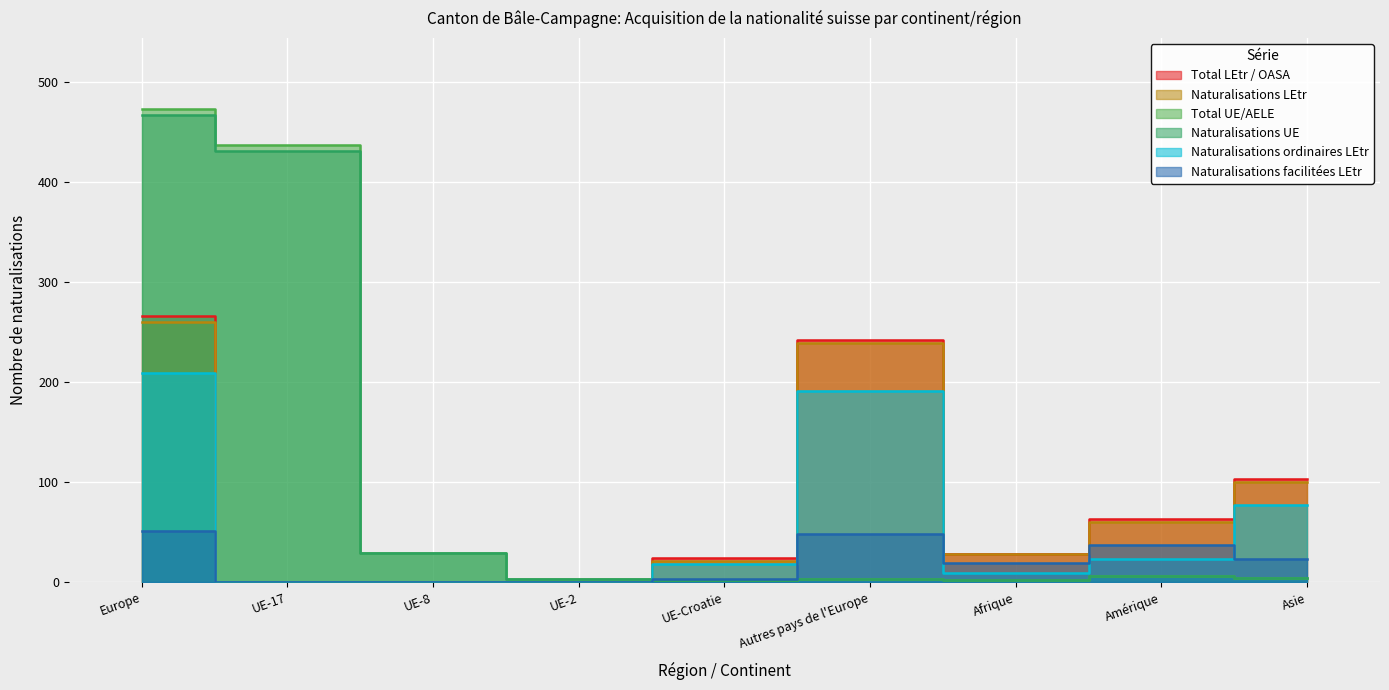

What is the difference between the Naturalisations LEtr values at UE-17 and Amérique?

60